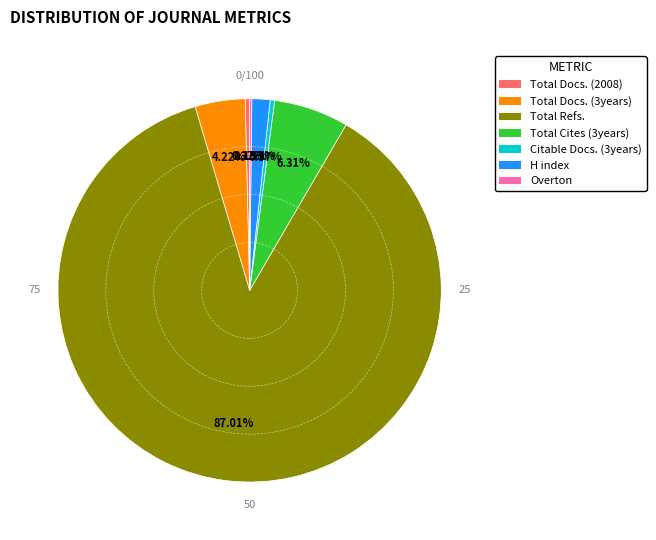

Between H index and Total Cites (3years), which is larger?

Total Cites (3years)